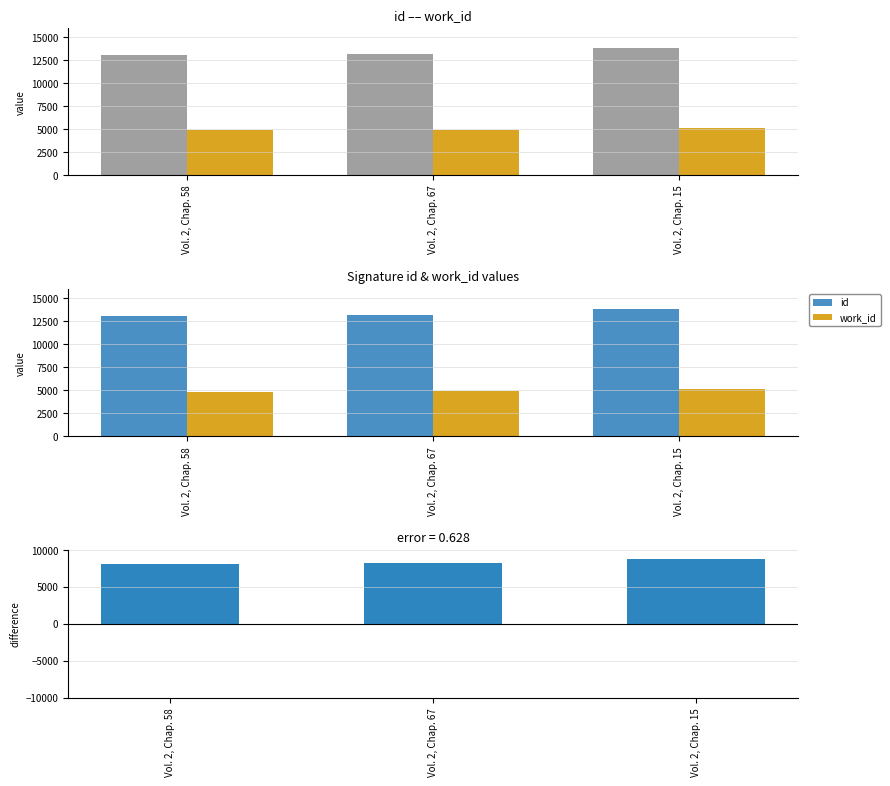

Are the bars horizontal?

No